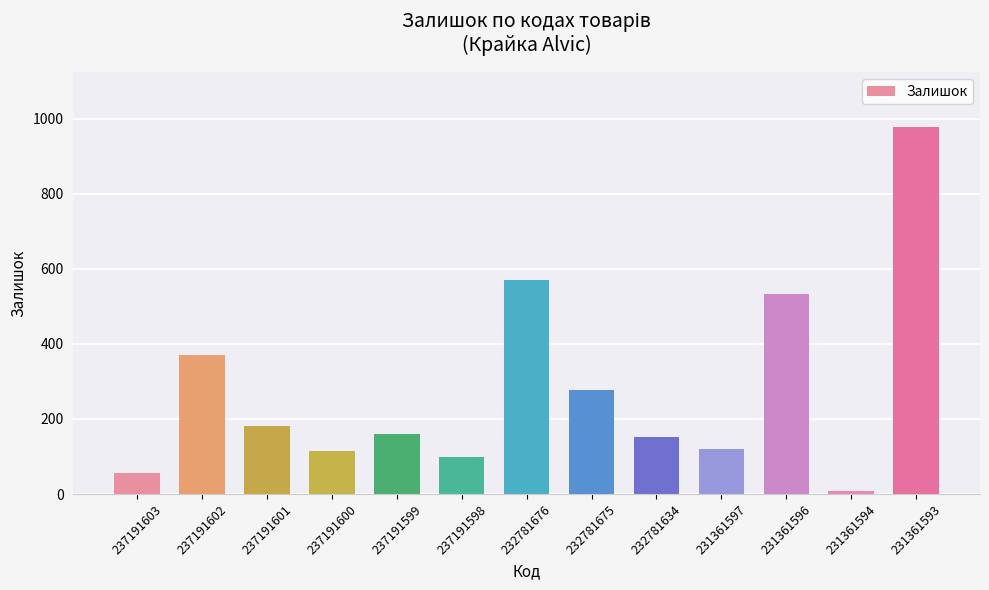

What is the difference between the second highest and second lowest values?

515